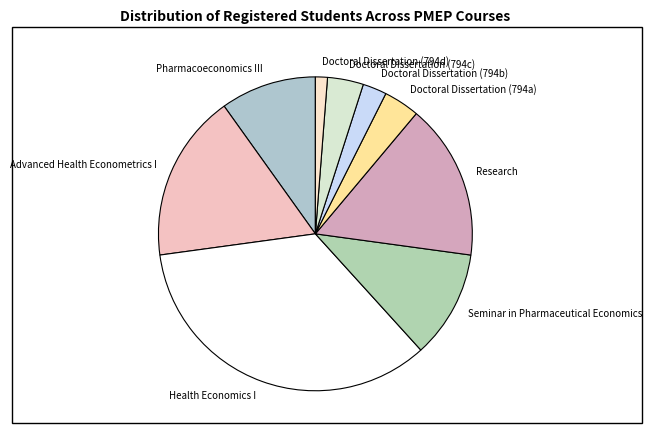

Approximately how many times larger is the value at Seminar in Pharmaceutical Economics compared to Pharmacoeconomics III?

1.1